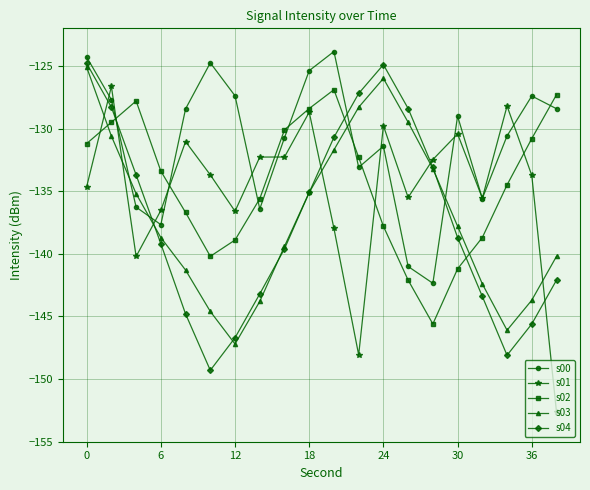

What is the average value of the s00 series?

-131.1